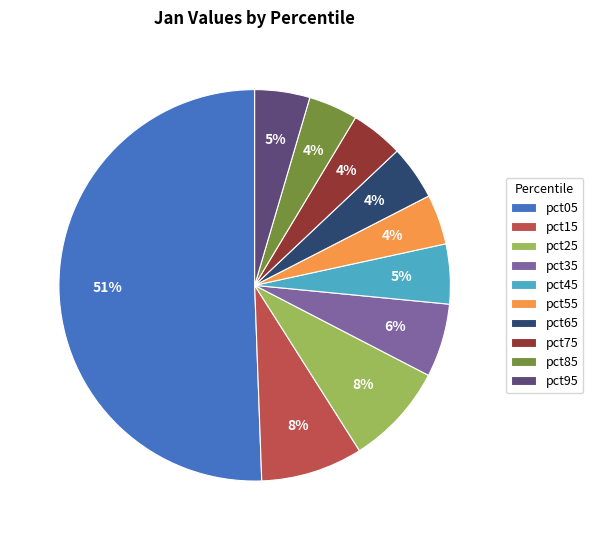

The pct15 slice represents 1% of the pie. True or false?

False